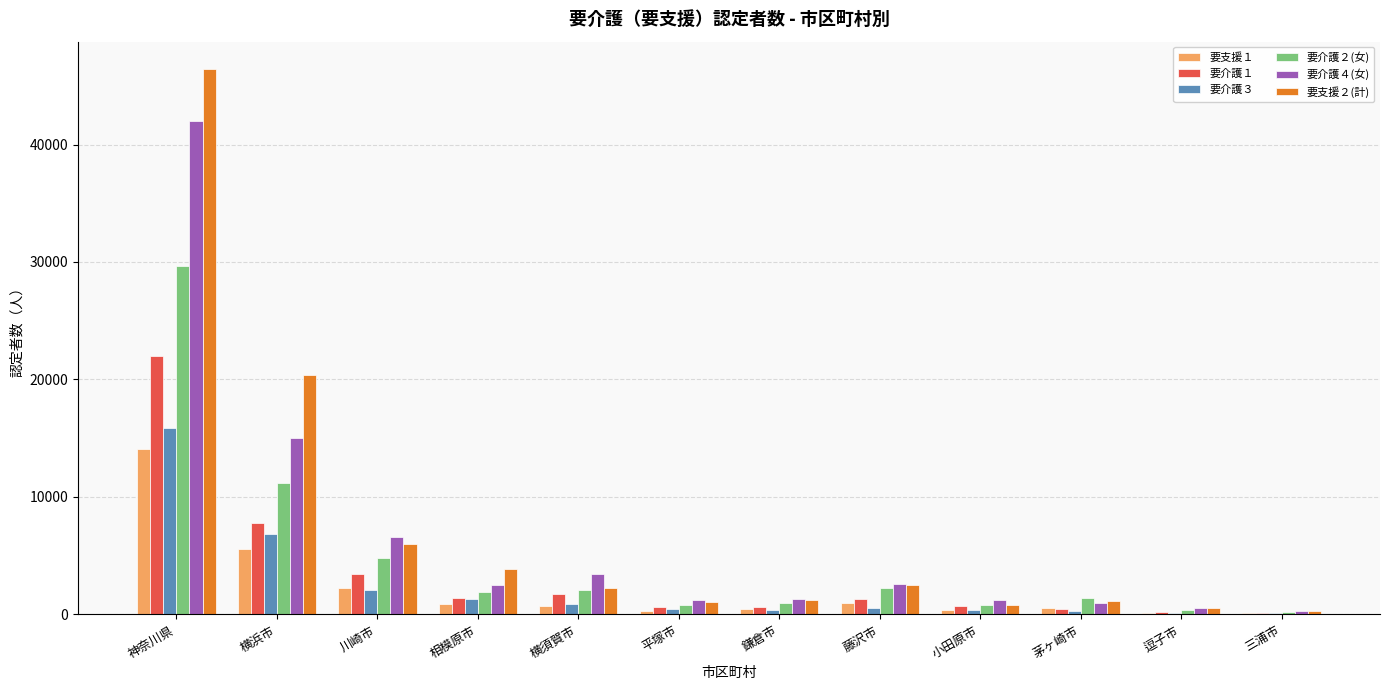

The 要支援１ series shows 161 at 逗子市. True or false?

True